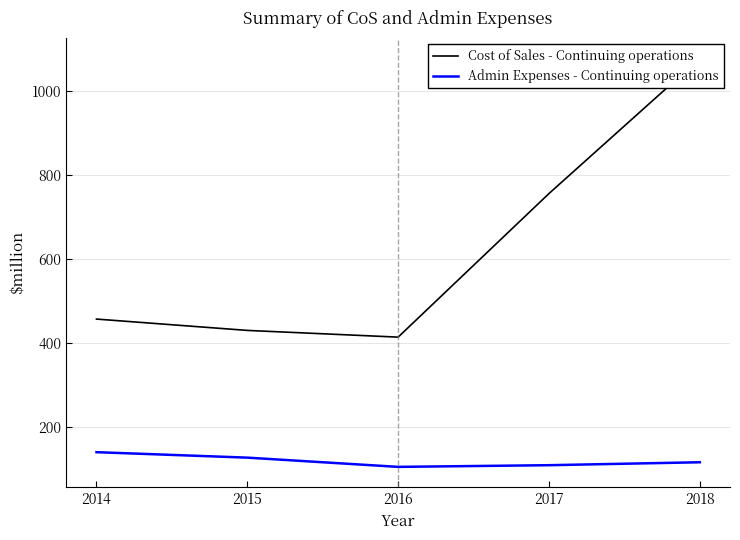

What is the smallest value displayed?

104